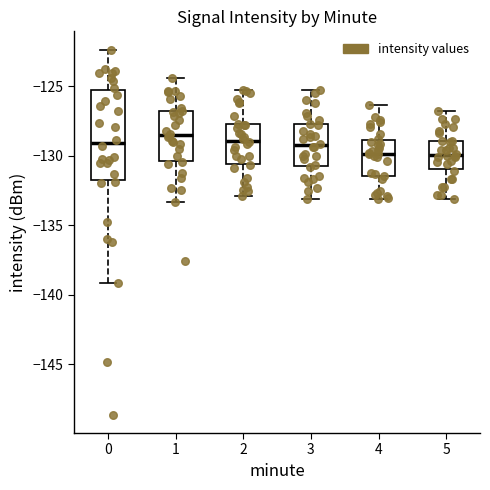

Reading left to right, transcribe this box plot: for each box, give where its median line is, the range the box spans, and where its two whiskers end, as read against the y-axis. The values are not printed on the chart, so give them approximately, as read against the axis.

0: median -129.0, box -131.5 to -125.0, whiskers -139.0 to -122.5
1: median -128.5, box -130.5 to -127.0, whiskers -133.5 to -124.5
2: median -129.0, box -130.5 to -127.5, whiskers -133.0 to -125.0
3: median -129.0, box -131.0 to -127.5, whiskers -133.0 to -125.0
4: median -130.0, box -131.5 to -129.0, whiskers -133.0 to -126.5
5: median -130.0, box -131.0 to -129.0, whiskers -133.0 to -127.0